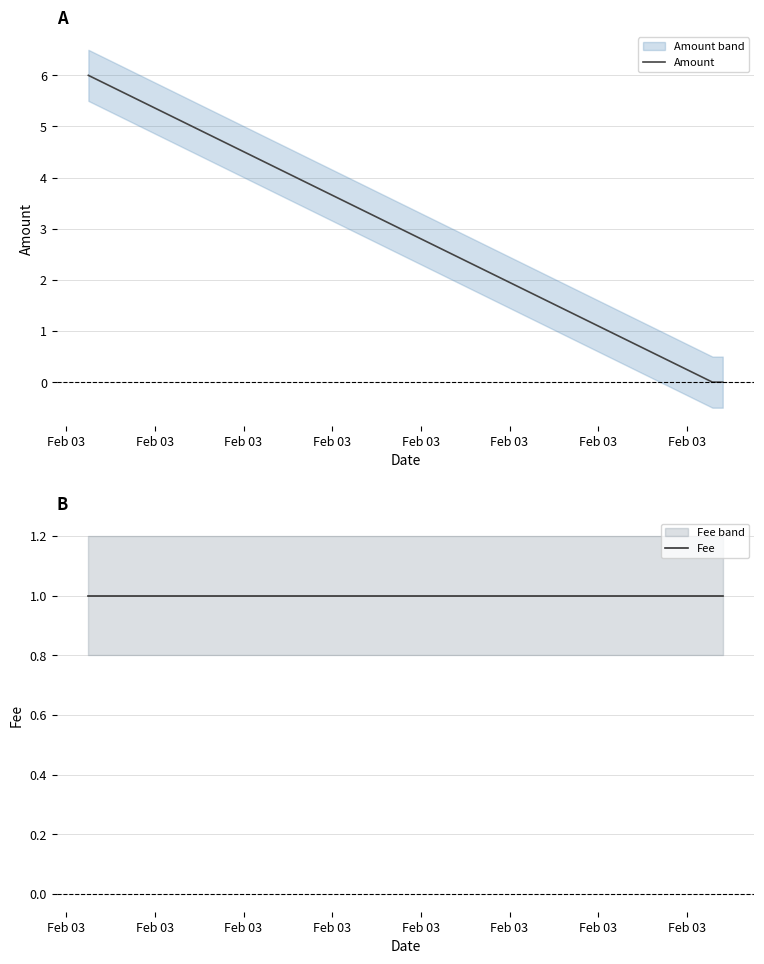

Between Feb 03 and Feb 03, which series saw the biggest shift?

Amount